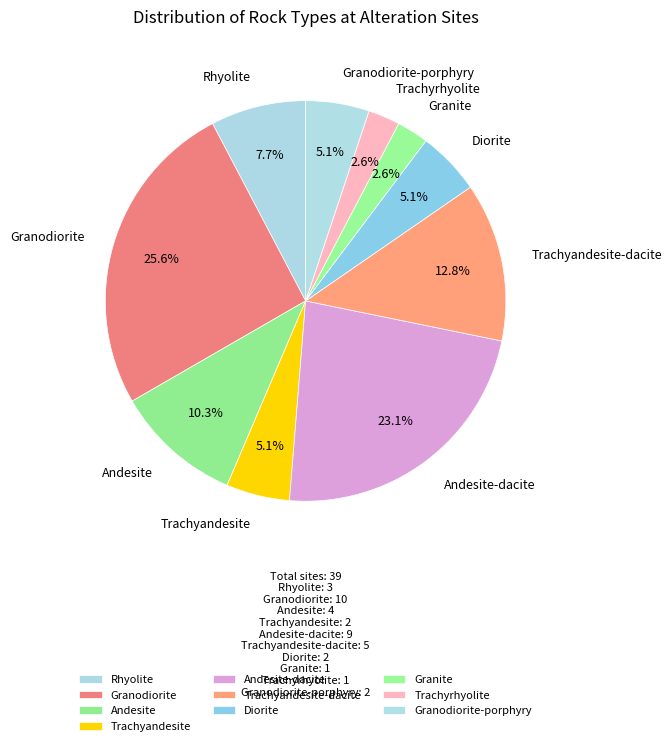

The Trachyandesite slice represents 5% of the pie. True or false?

True